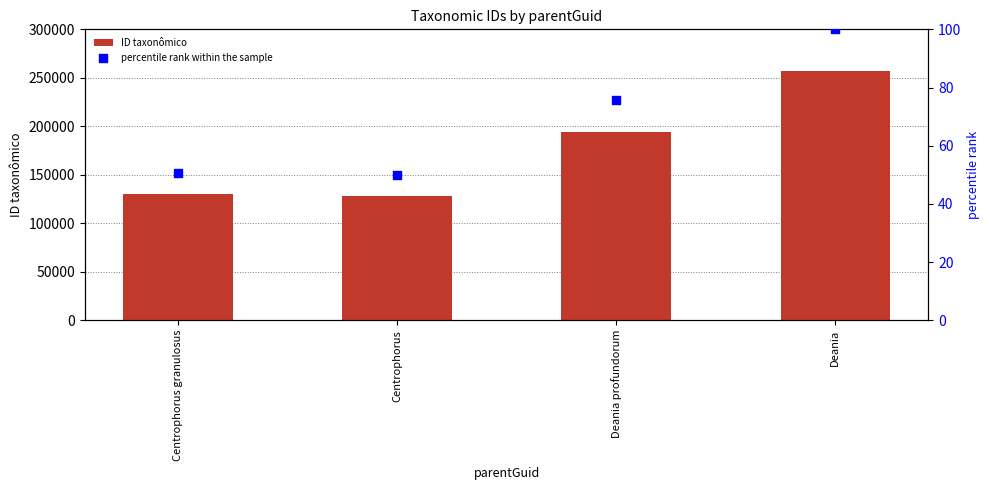

What are all the series names shown in the legend?

ID taxonômico, percentile rank within the sample